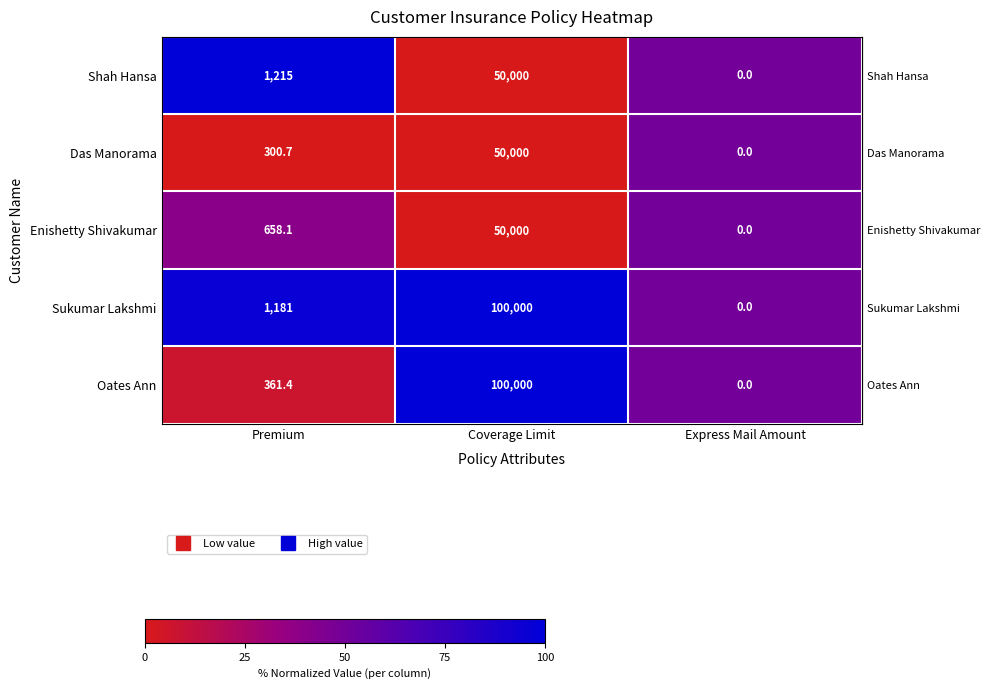

True or false: Enishetty Shivakumar has a value of 0.0 at Express Mail Amount.

True